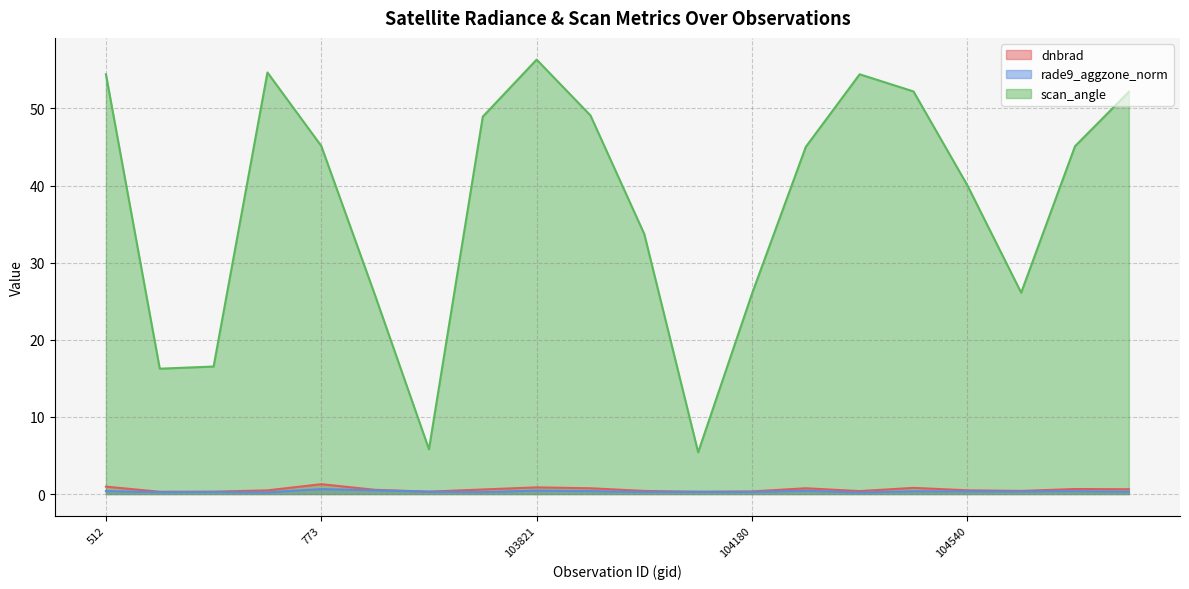

Which series has the widest spread of values?

scan_angle